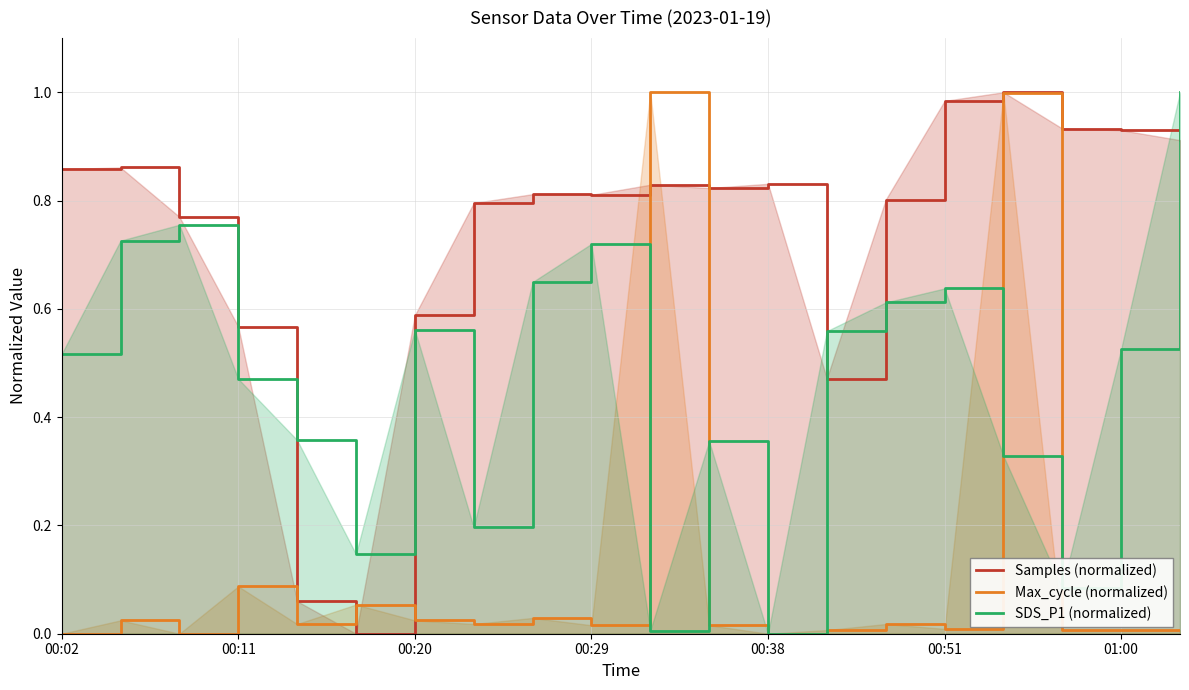

What is the label of the 1st point from the left?

00:02